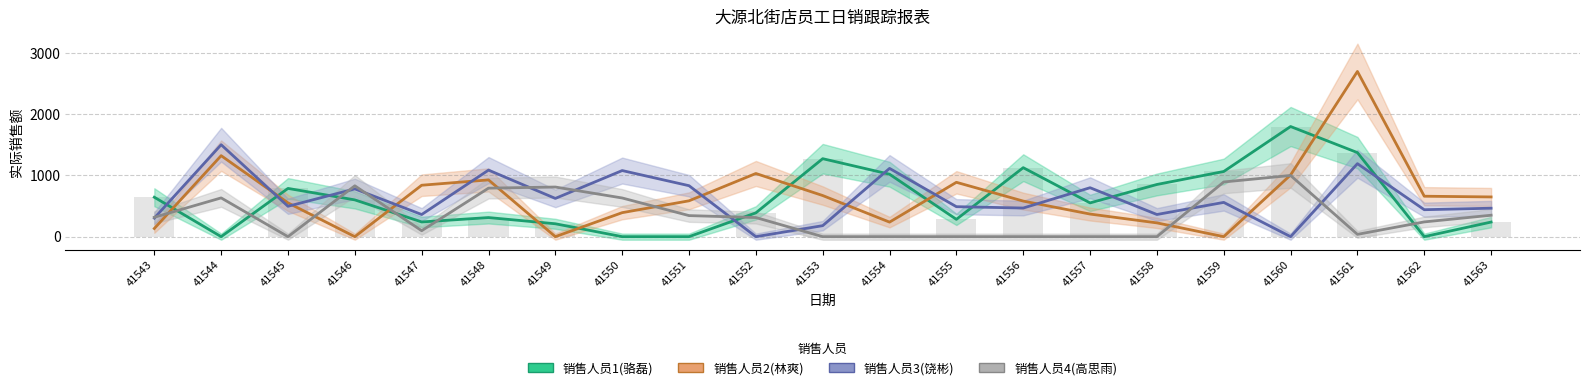

Which series has the largest total across all categories?

销售人员2实际